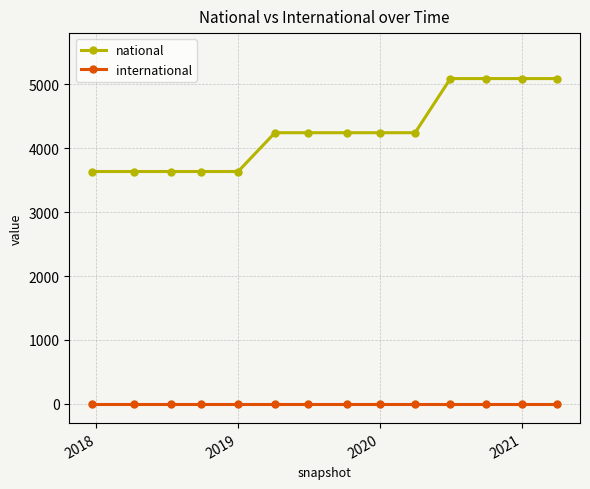

True or false: national and international intersect in this chart.

False